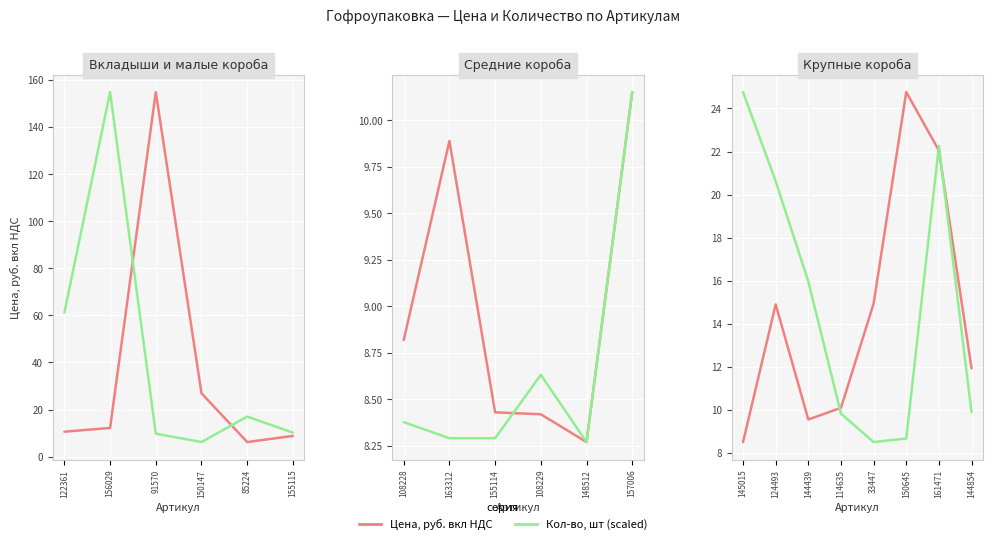

Rank the series by their average value, from lowest to highest.

Цена, руб. вкл НДС, Кол-во, шт (scaled)